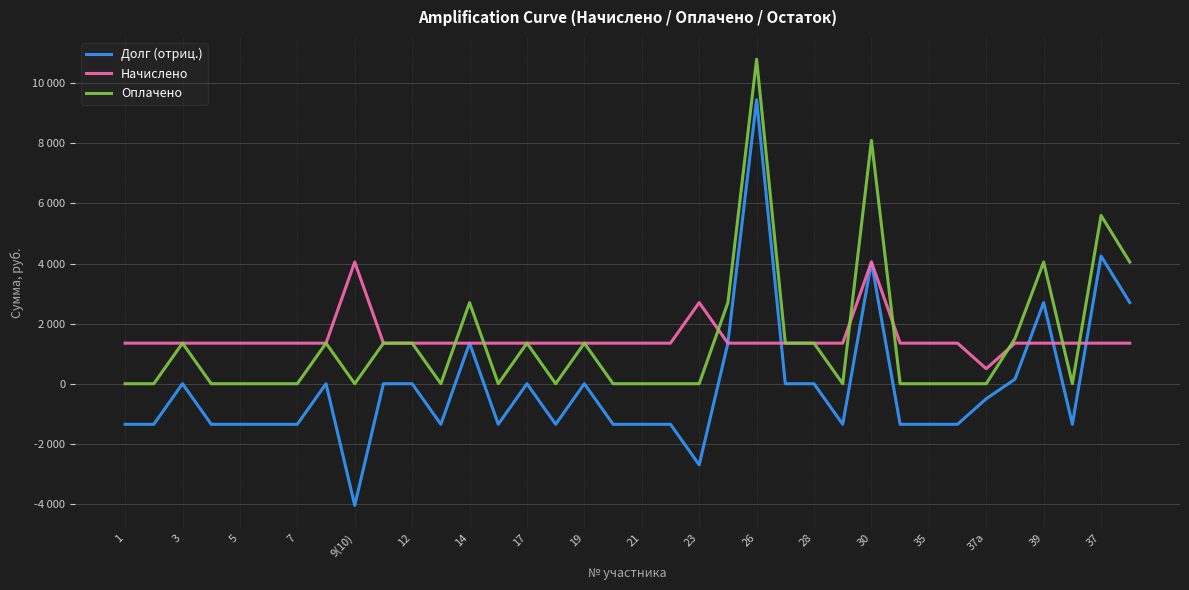

What is the minimum value for Долг (отриц.)?

-4050